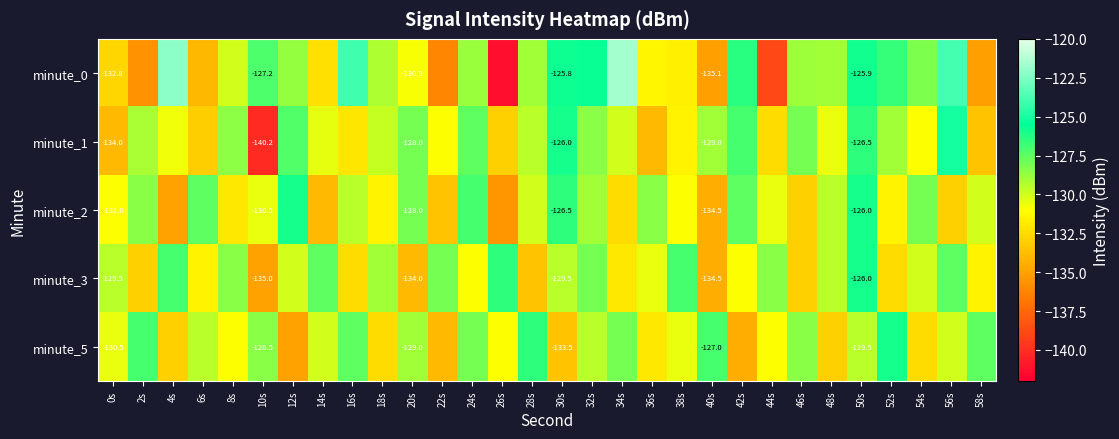

How many distinct data groups are displayed?

5